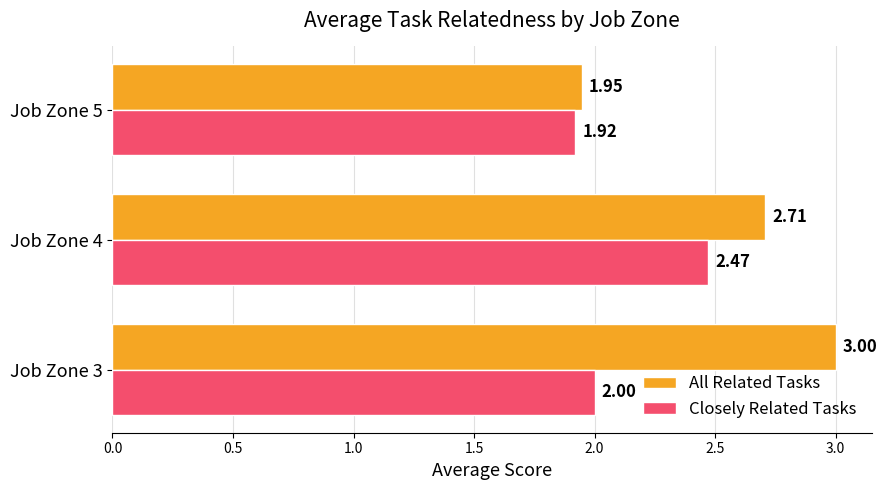

Which category has the lowest value across all series?

Job Zone 5